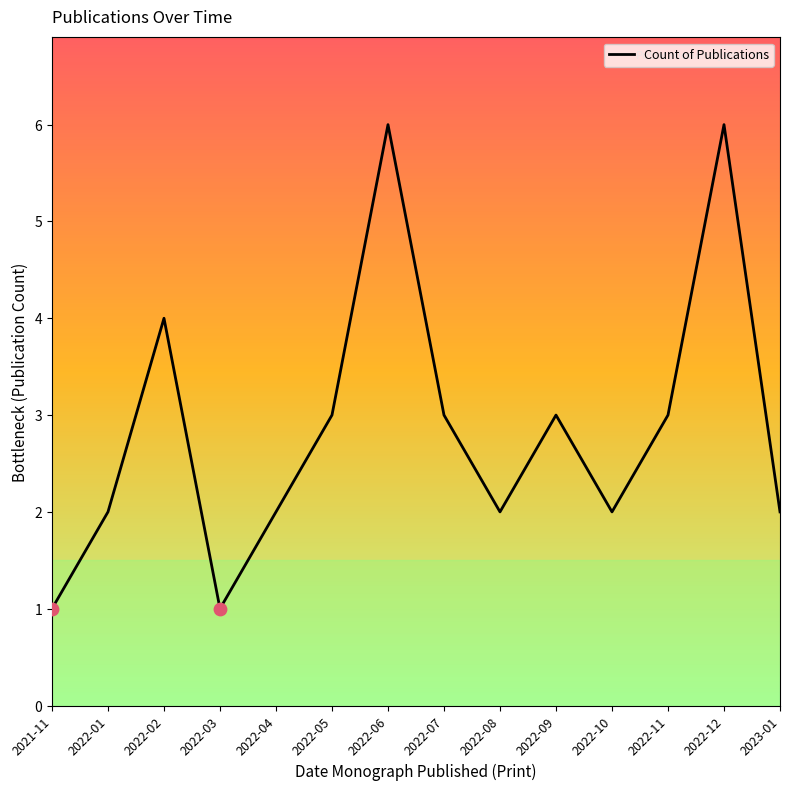

What is the change in value from 2021-11 to 2022-04?

+1